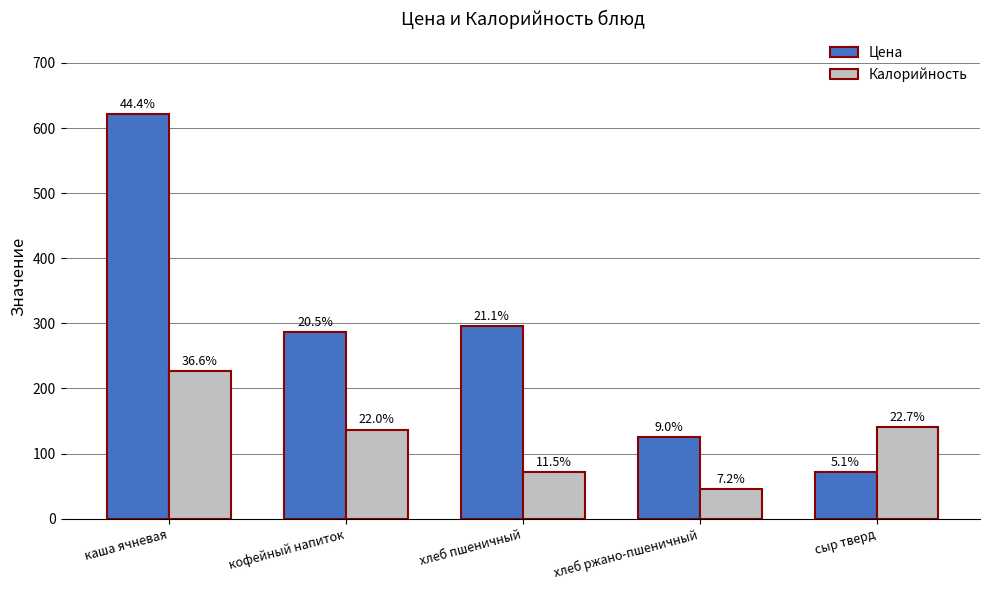

How many bars are there in each group?

2